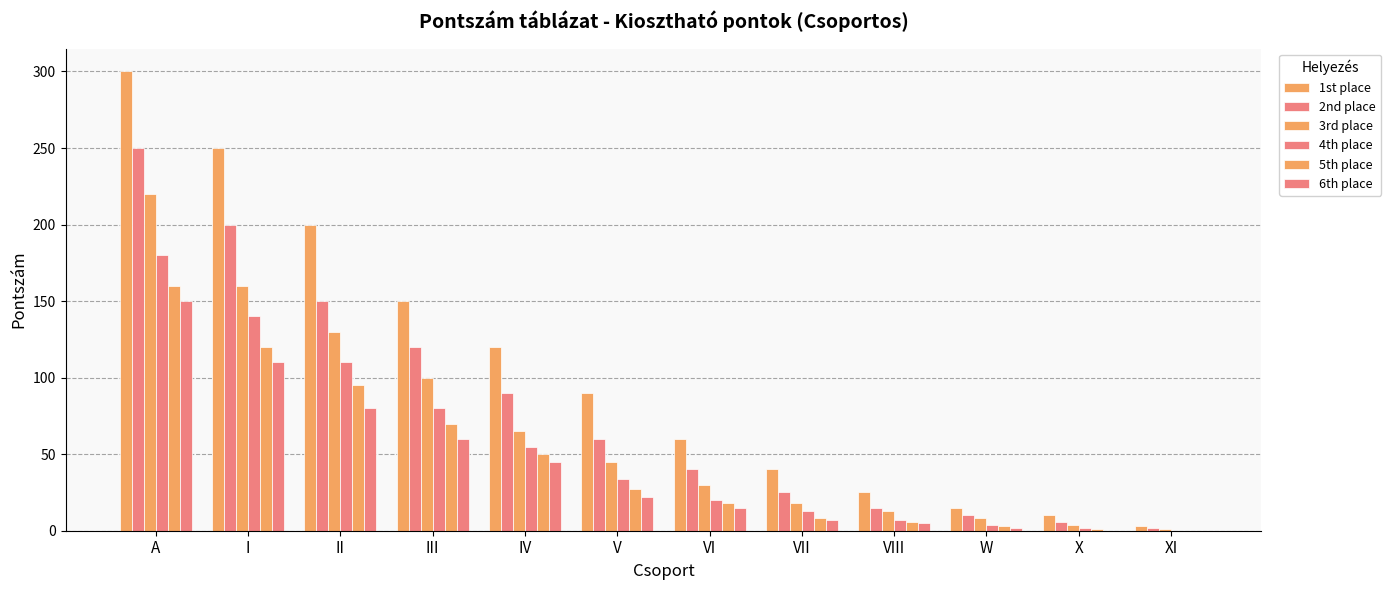

At which category is the sum across all series the highest?

A